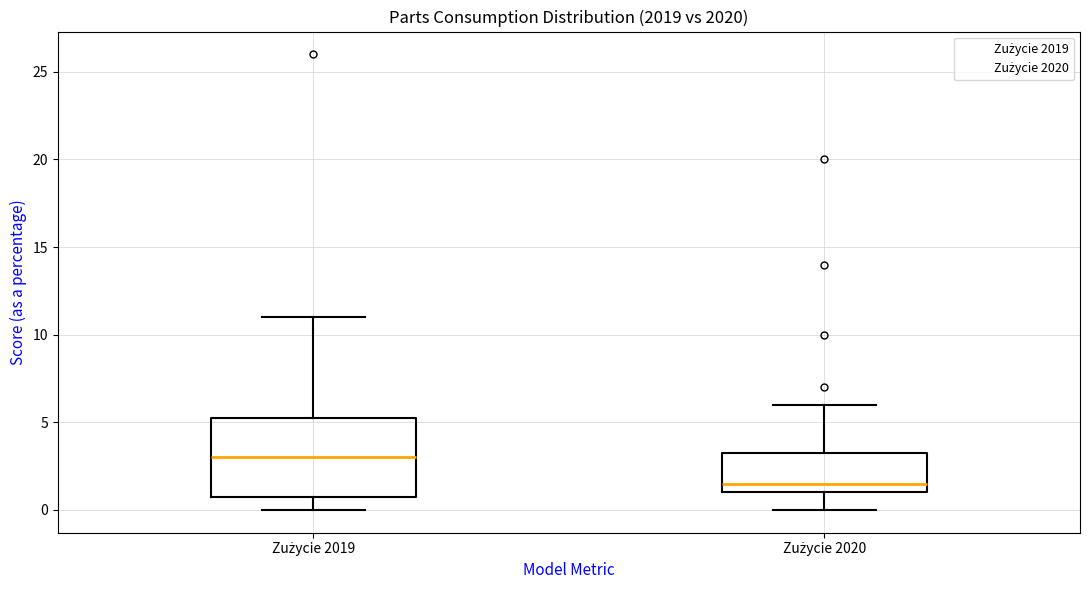

Which box is the tallest, from its lower edge to its upper edge?

Zużycie 2019